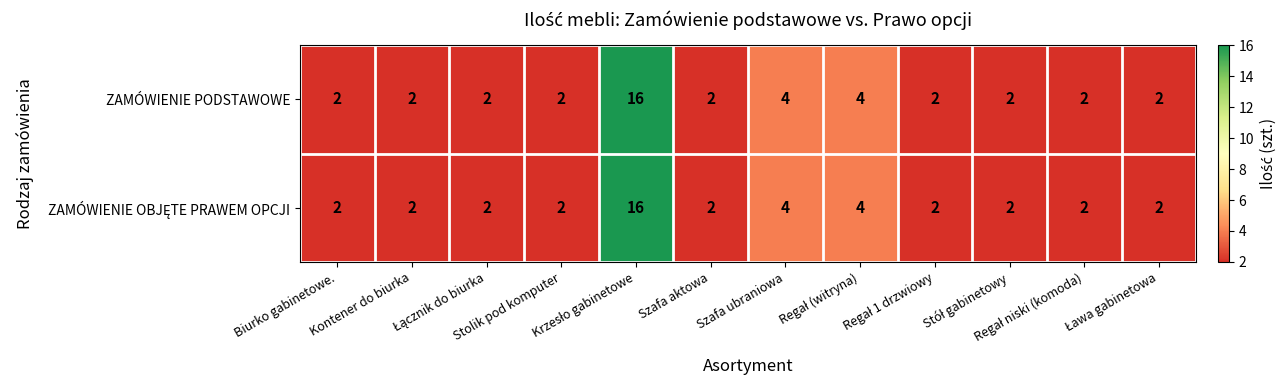

What is the minimum value shown in the chart?

2